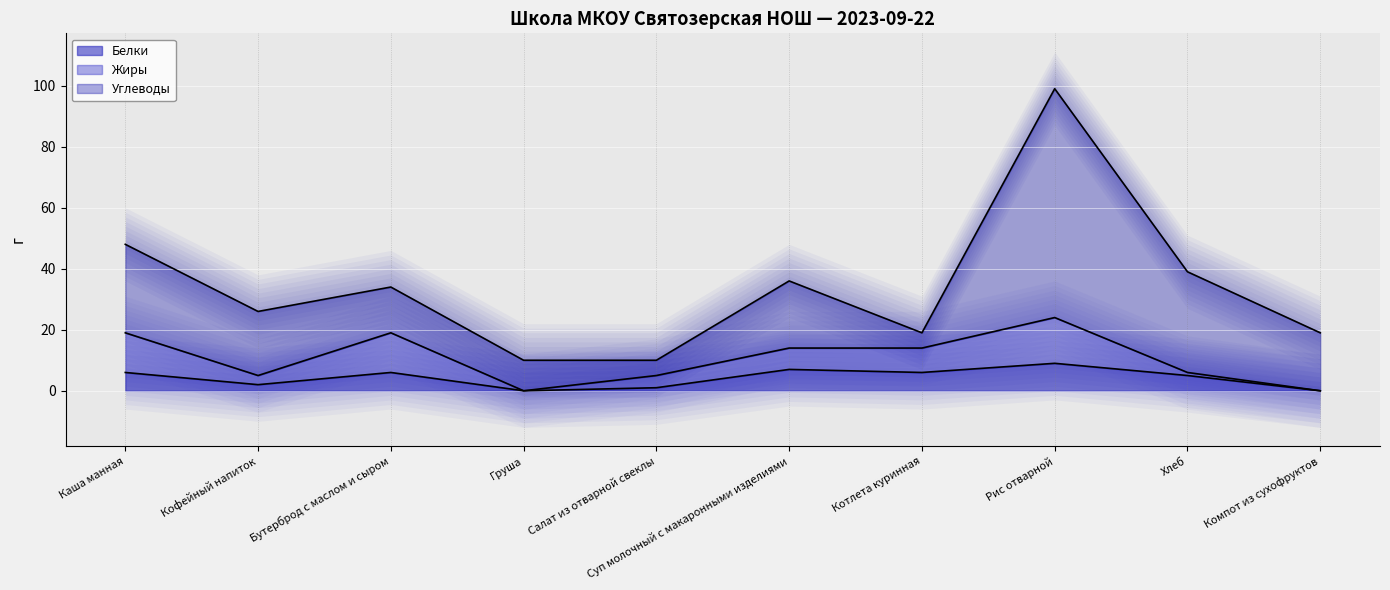

What is the label of the 8th point from the left?

Рис отварной